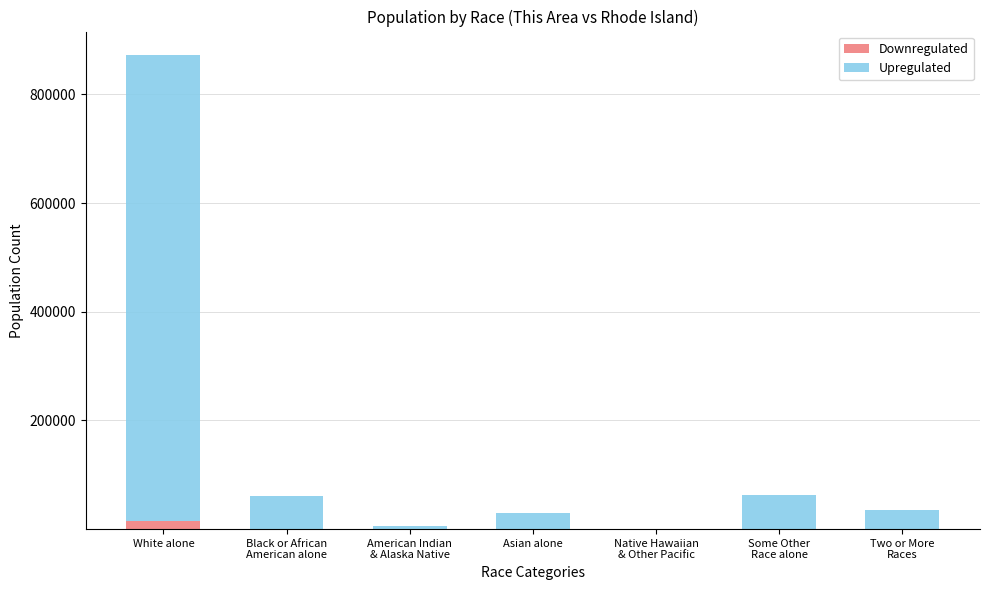

How many series are shown in this chart?

2